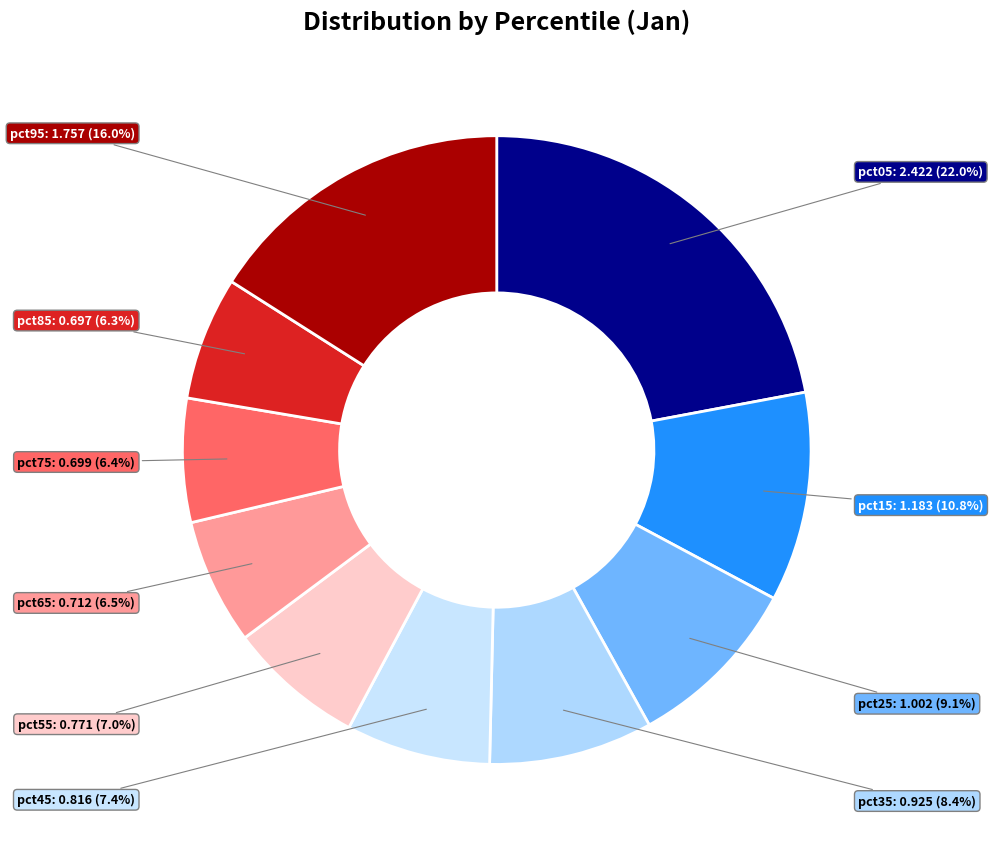

Is there a majority slice in this chart?

No